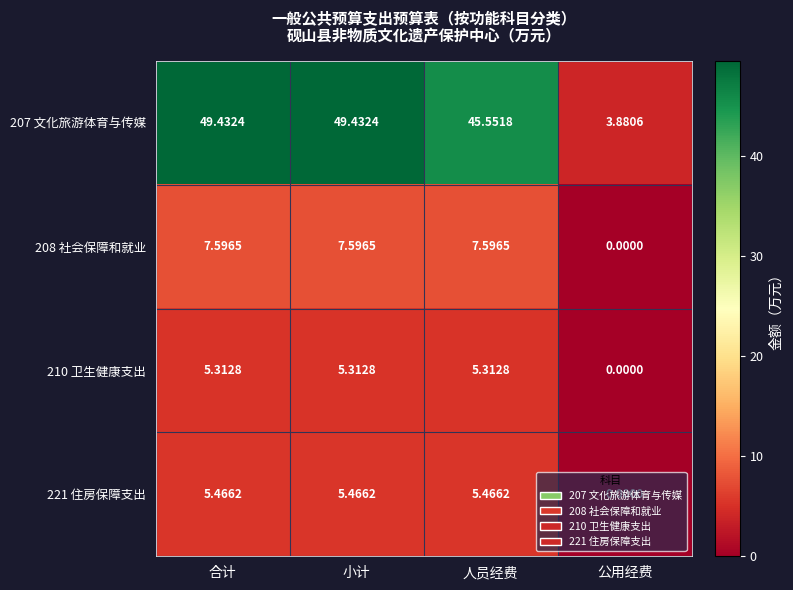

How many data points in 221 住房保障支出 are above 5?

3